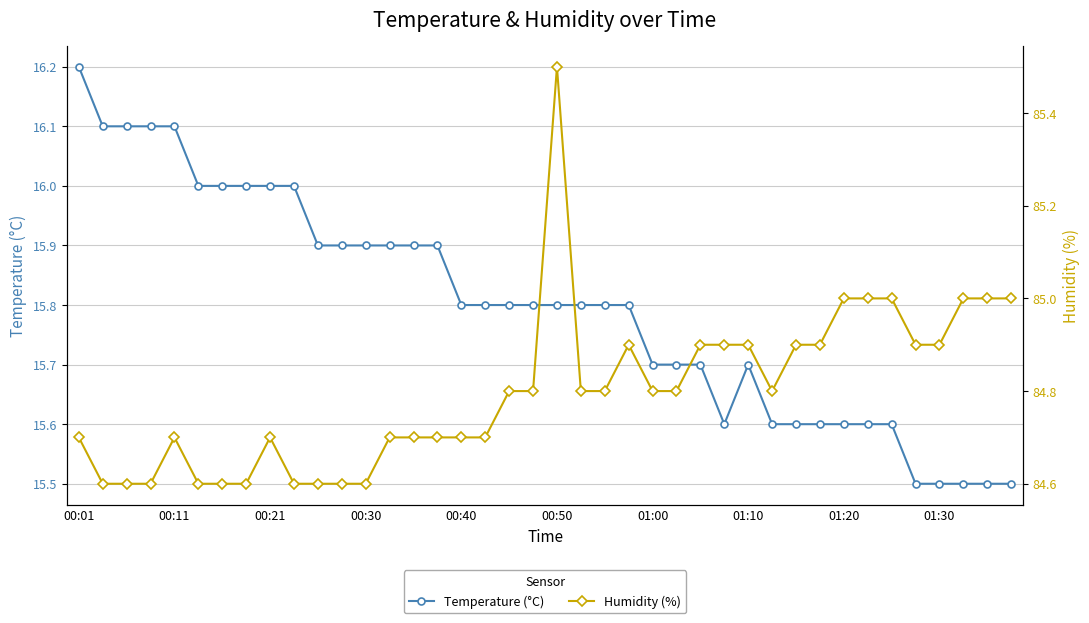

True or false: Humidity (%) and Temperature (°C) intersect in this chart.

False